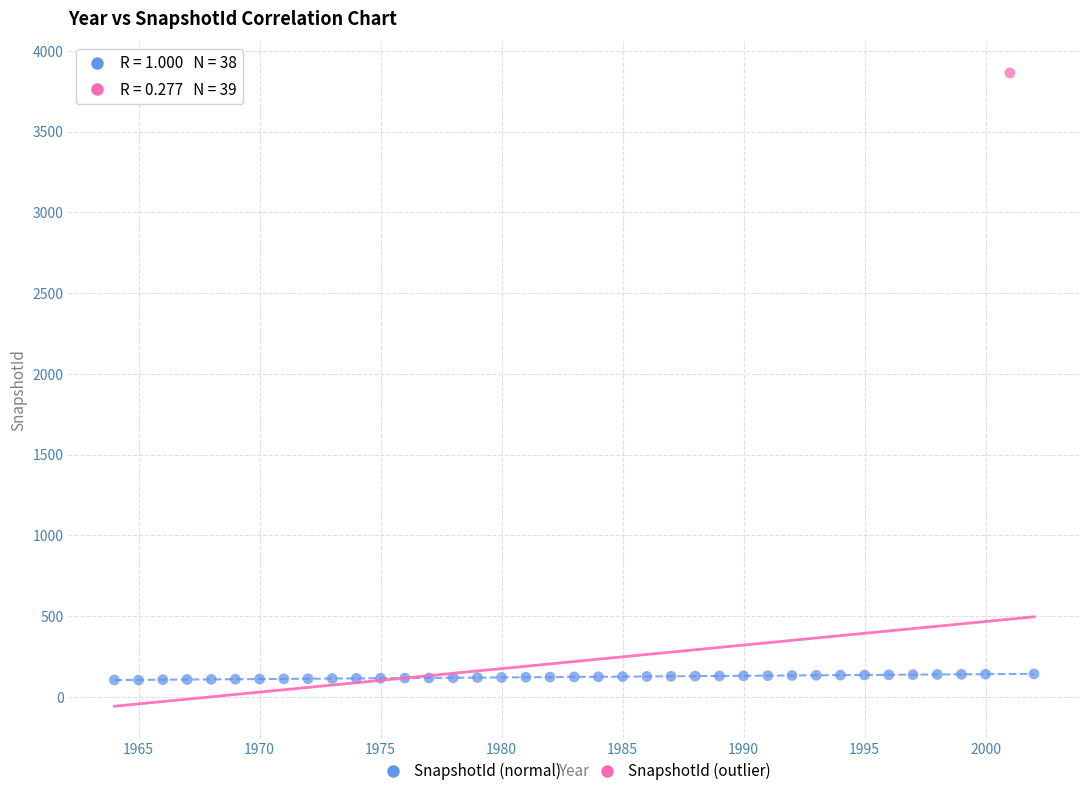

What are all the series names shown in the legend?

SnapshotId (normal), SnapshotId (outlier)